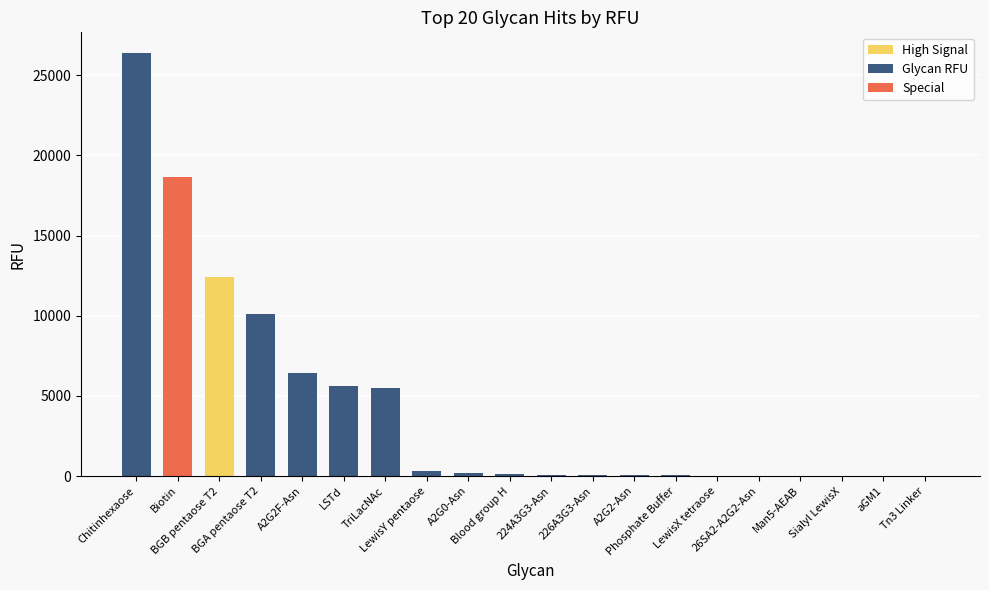

What is the sum of all values?

86030.0